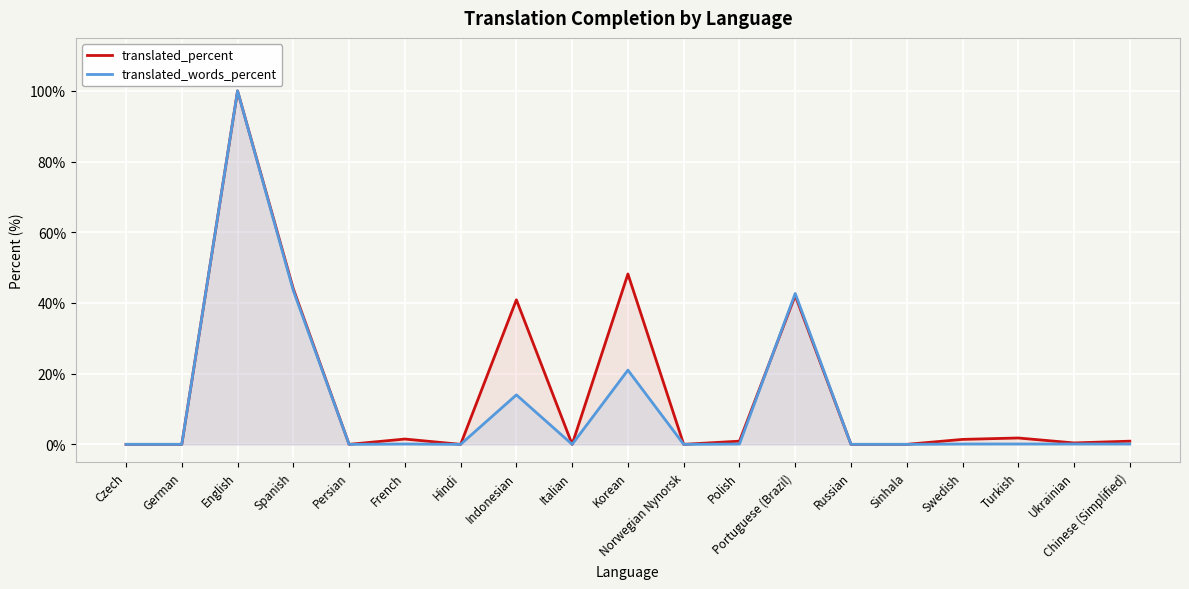

The translated_percent series shows 21.4 at Spanish. True or false?

False